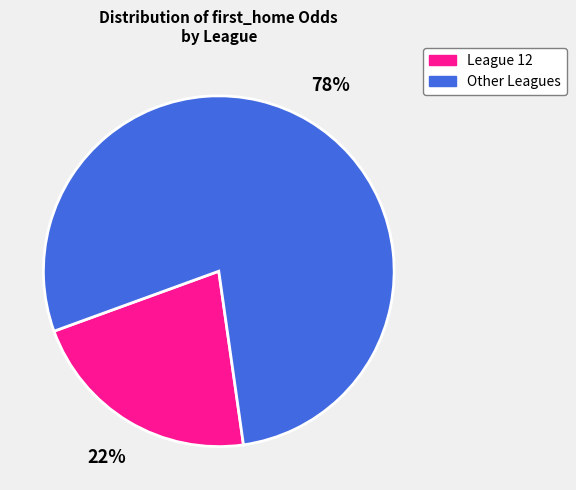

Does any single category account for the majority?

Yes